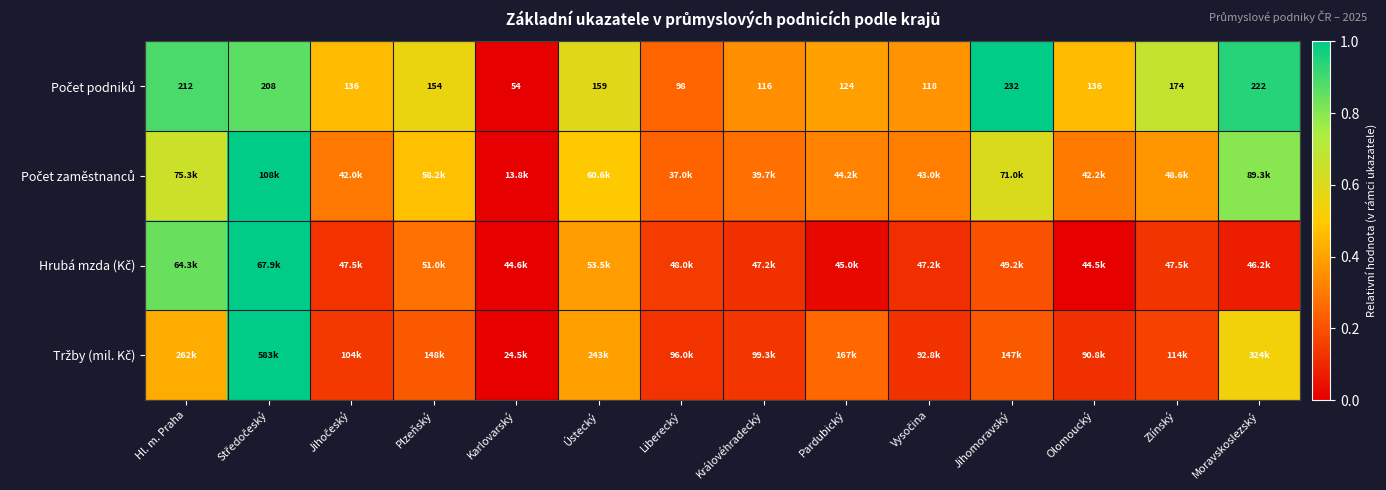

What is the average value of the Počet podniků series?

0.6